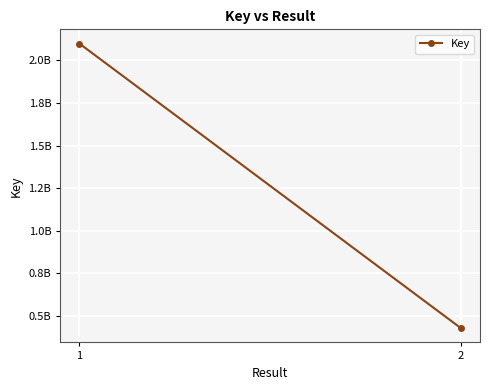

What value does the data have at 1, to the nearest 50?

2099420800